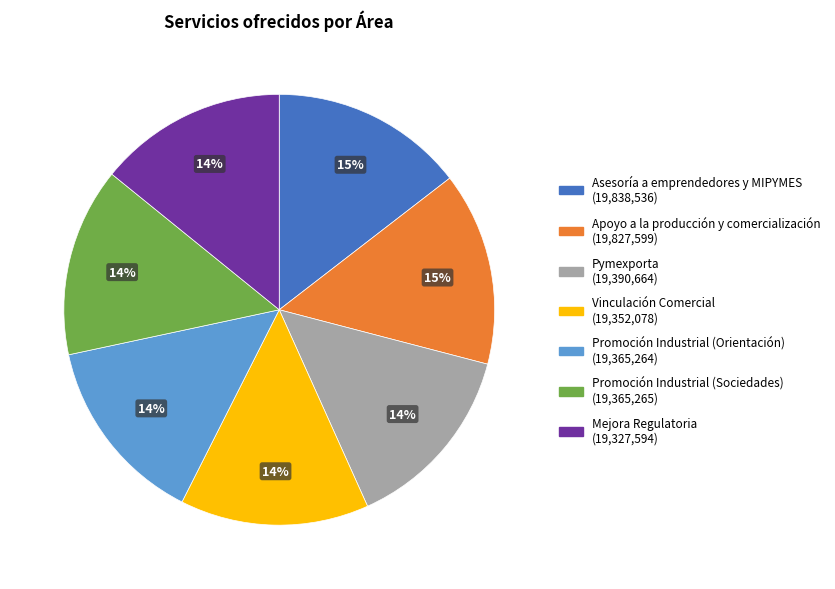

To the nearest percent, what is the average slice percentage?

14%